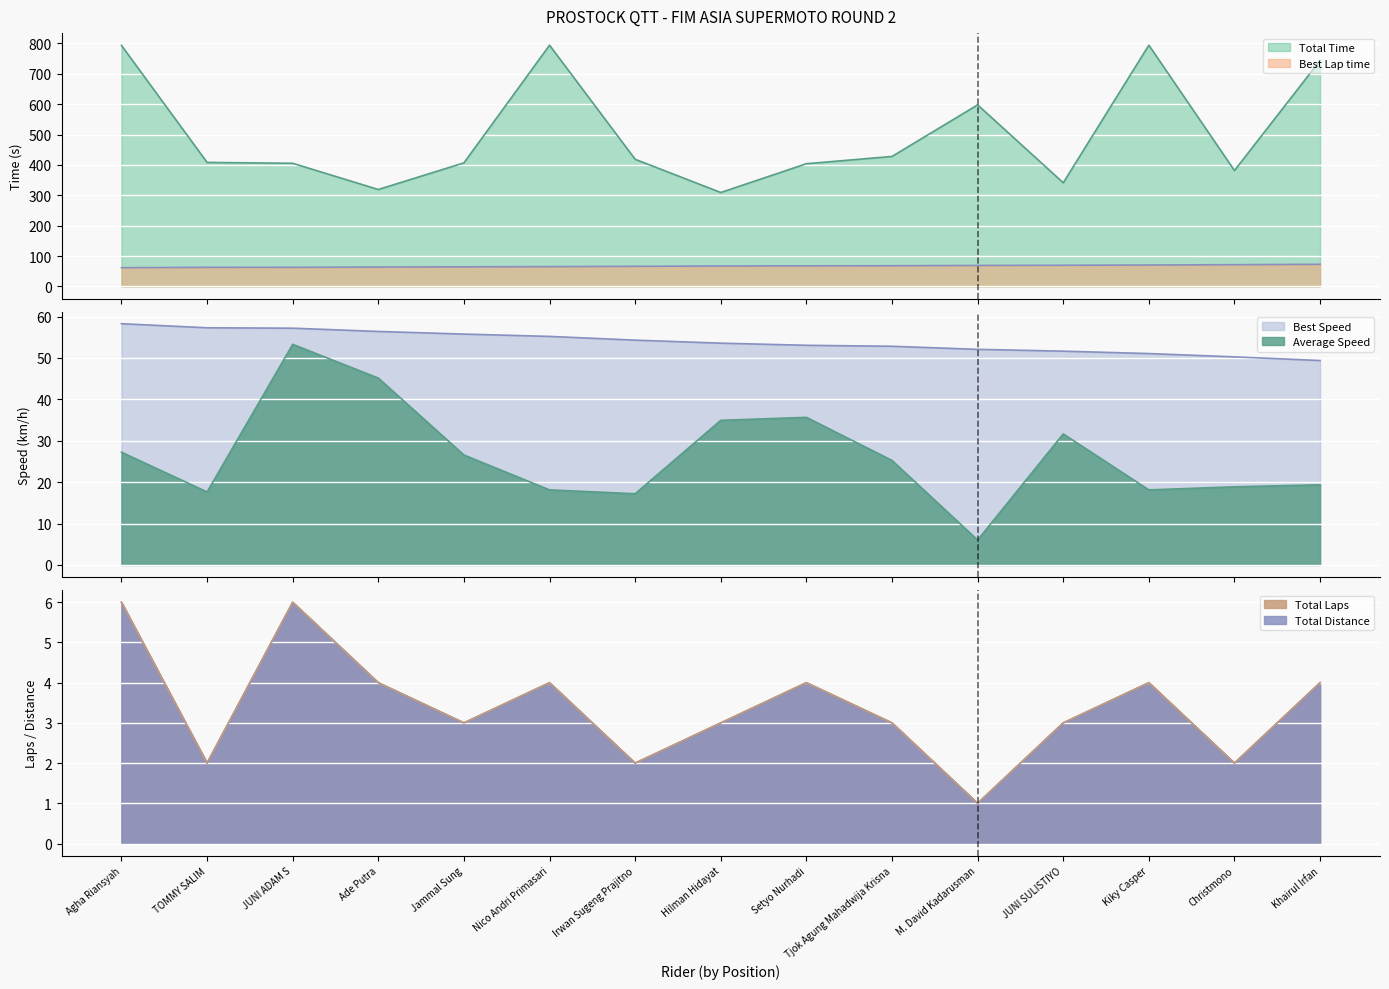

What is the value of the Best Speed point at the 6th from the left?

55.2